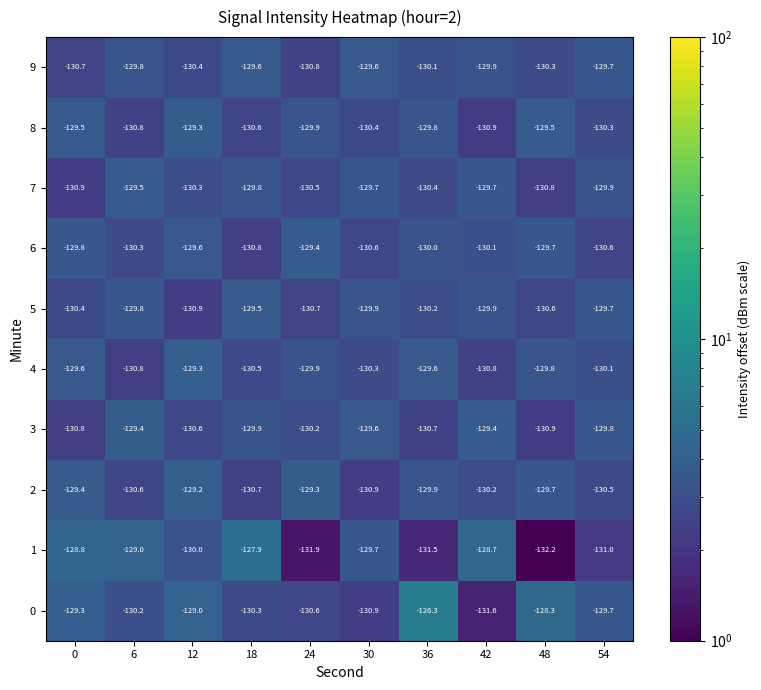

What is the total value across all series at 0?

-1299.2